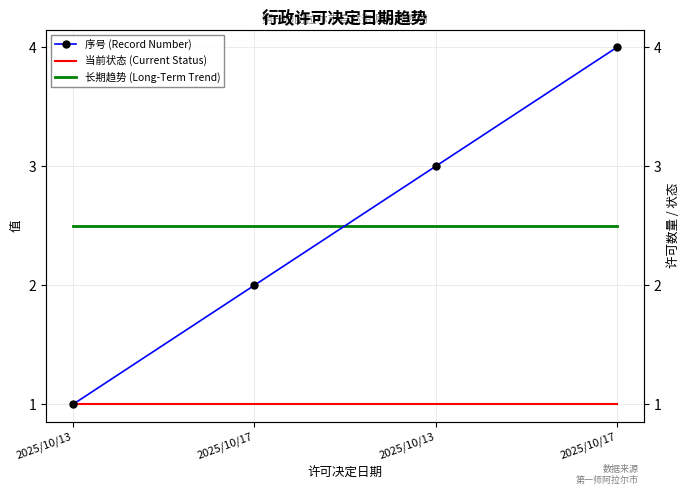

True or false: there are more than 1 points higher than both neighbors.

False